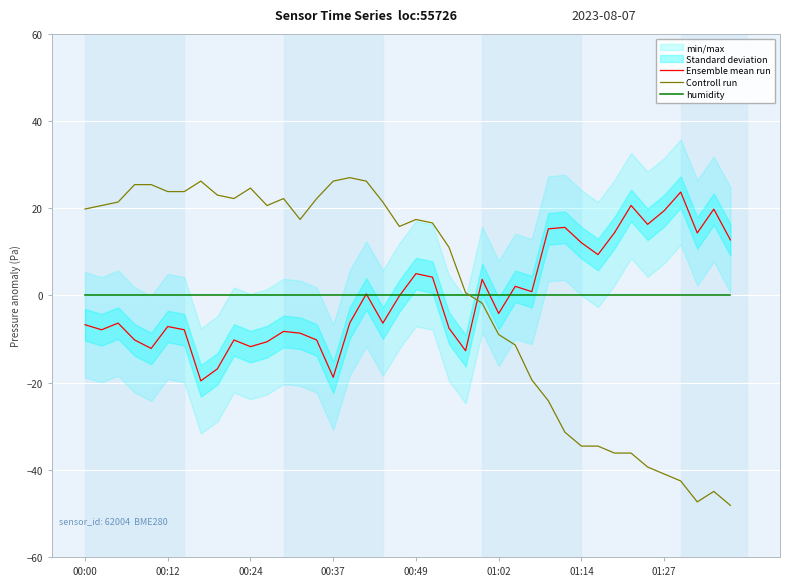

True or false: Ensemble mean run and Controll run intersect in this chart.

True